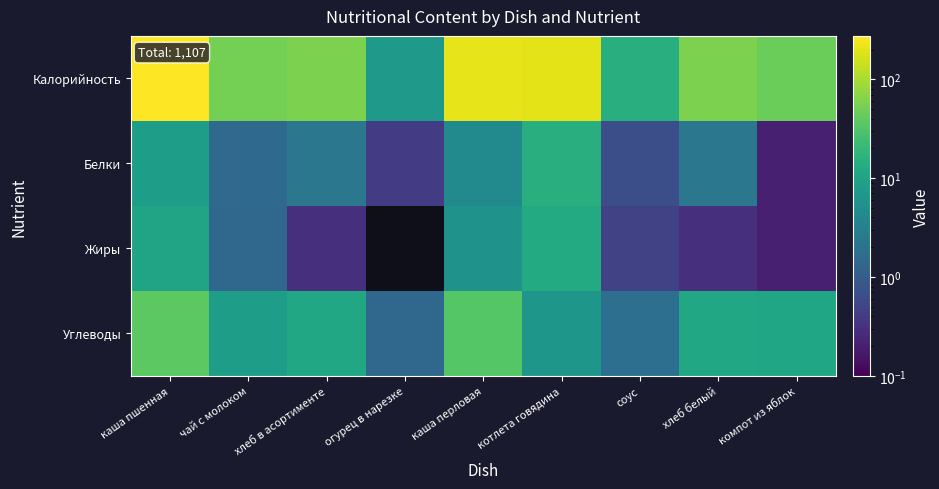

The value of Углеводы at компот из яблок is 17.5. True or false?

False